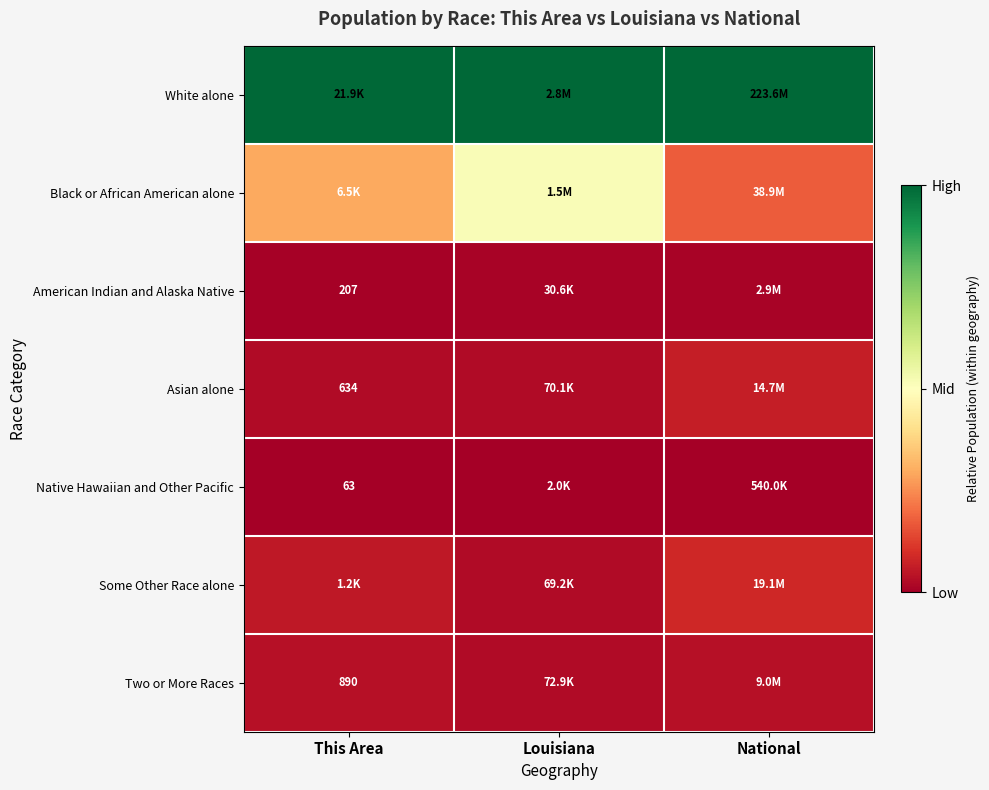

List the series in order of their peak value, highest first.

White alone, Black or African American alone, Some Other Race alone, Asian alone, Two or More Races, American Indian and Alaska Native, Native Hawaiian and Other Pacific